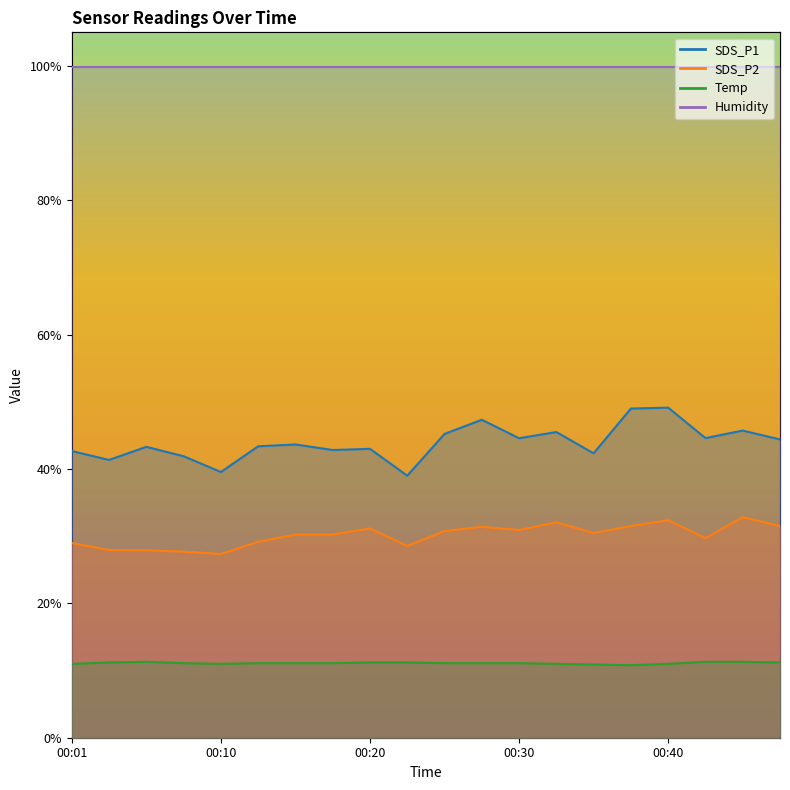

Is the value of SDS_P2 at 00:05 greater than the value of Temp at 00:20?

Yes